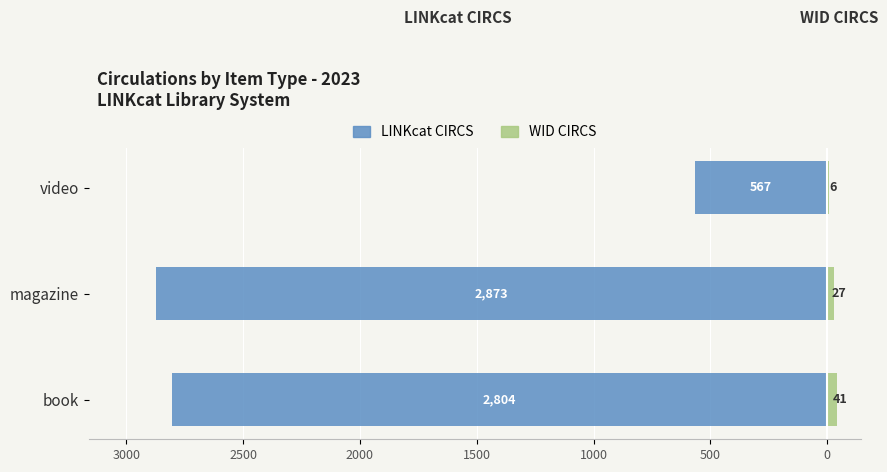

How many bars are there in each group?

2